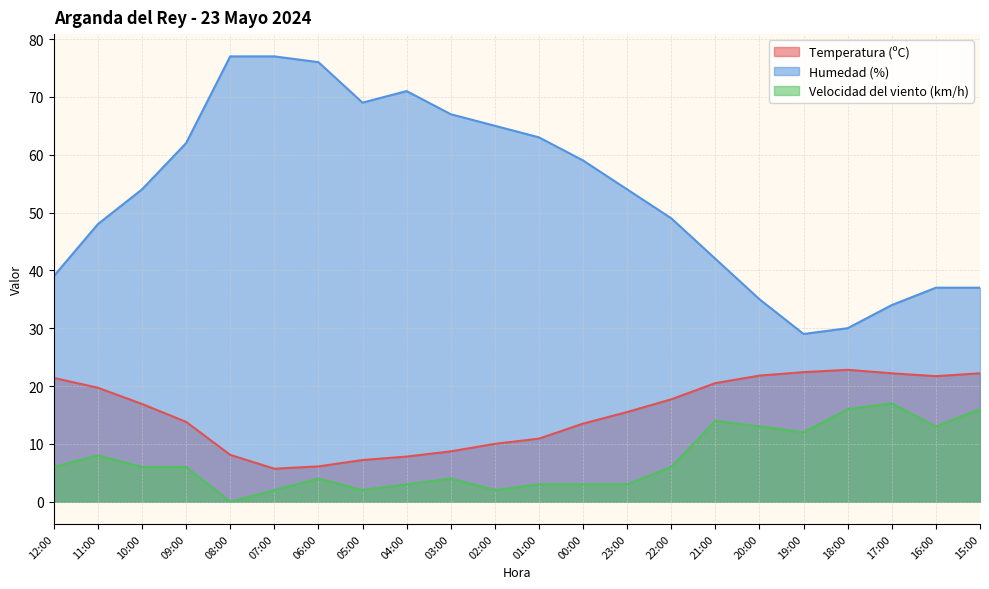

True or false: Temperatura (ºC) and Humedad (%) intersect in this chart.

False